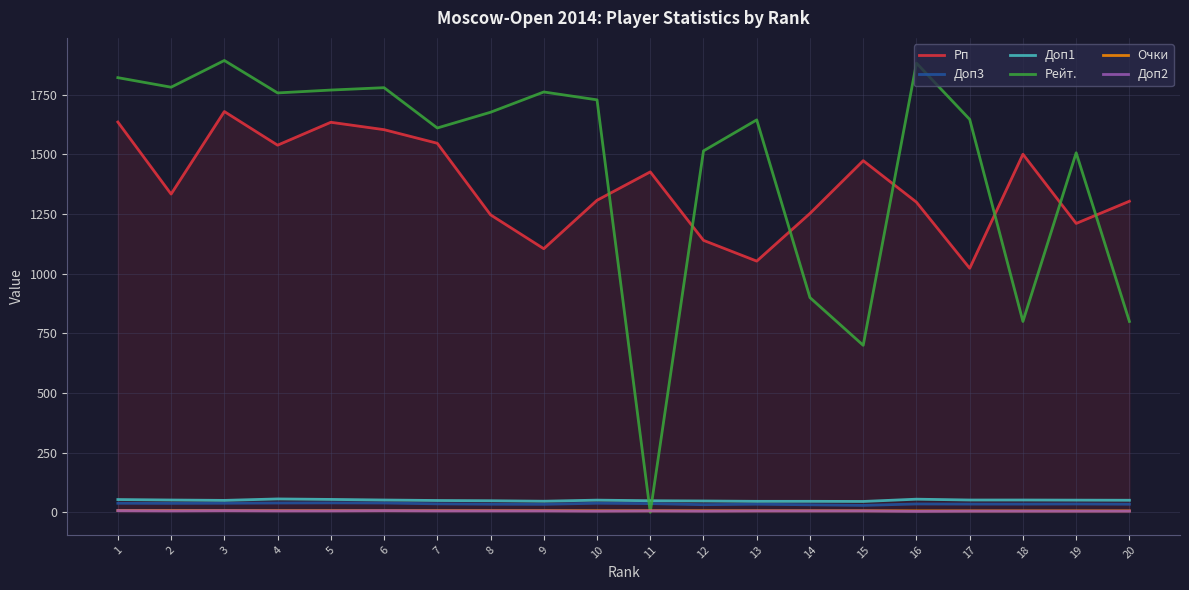

What is the difference between the highest and lowest values at 8?

1671.0